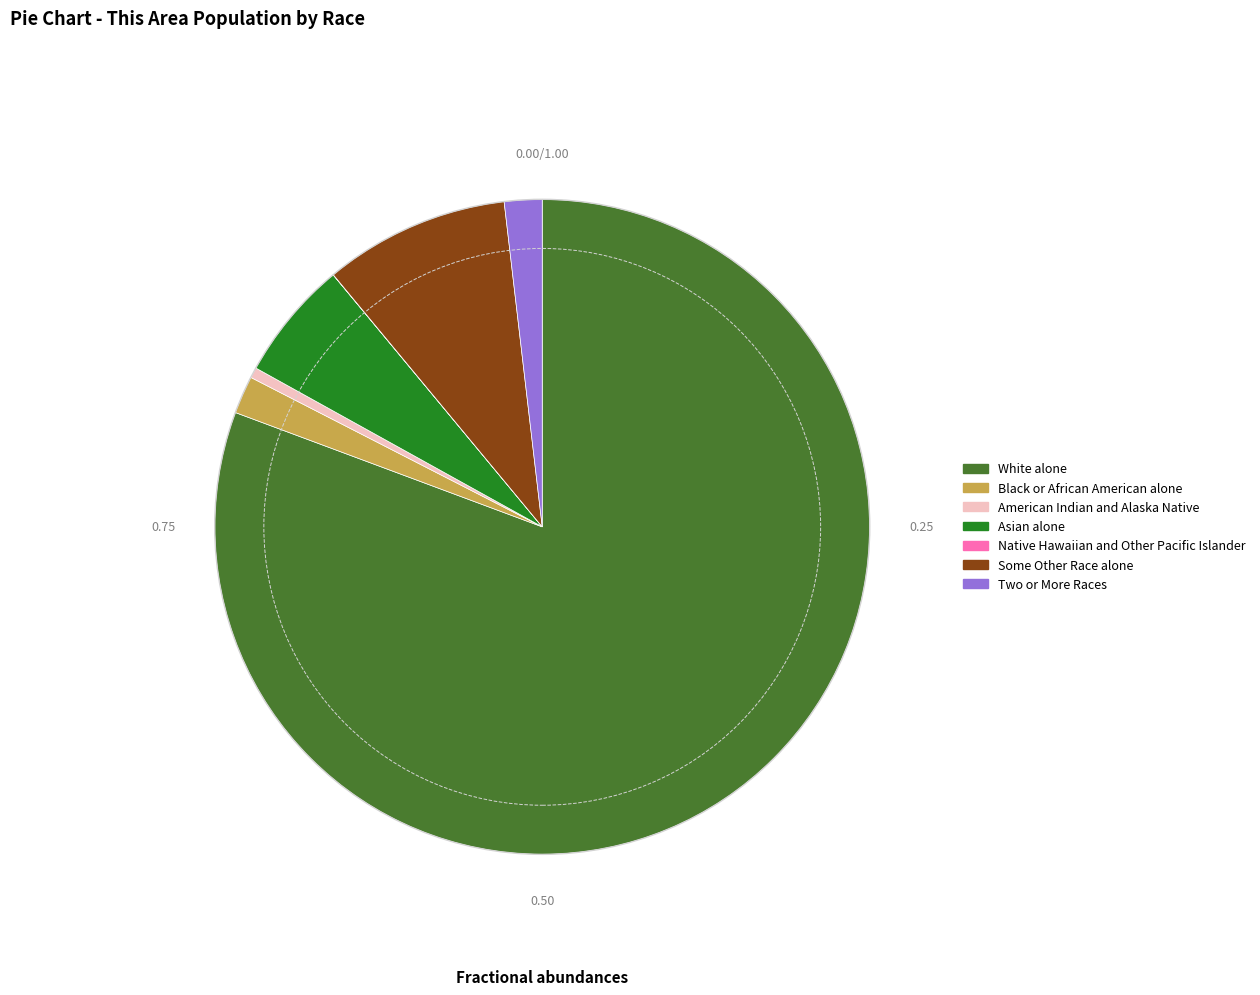

Approximately how many times larger is the value at Asian alone compared to Black or African American alone?

3.2